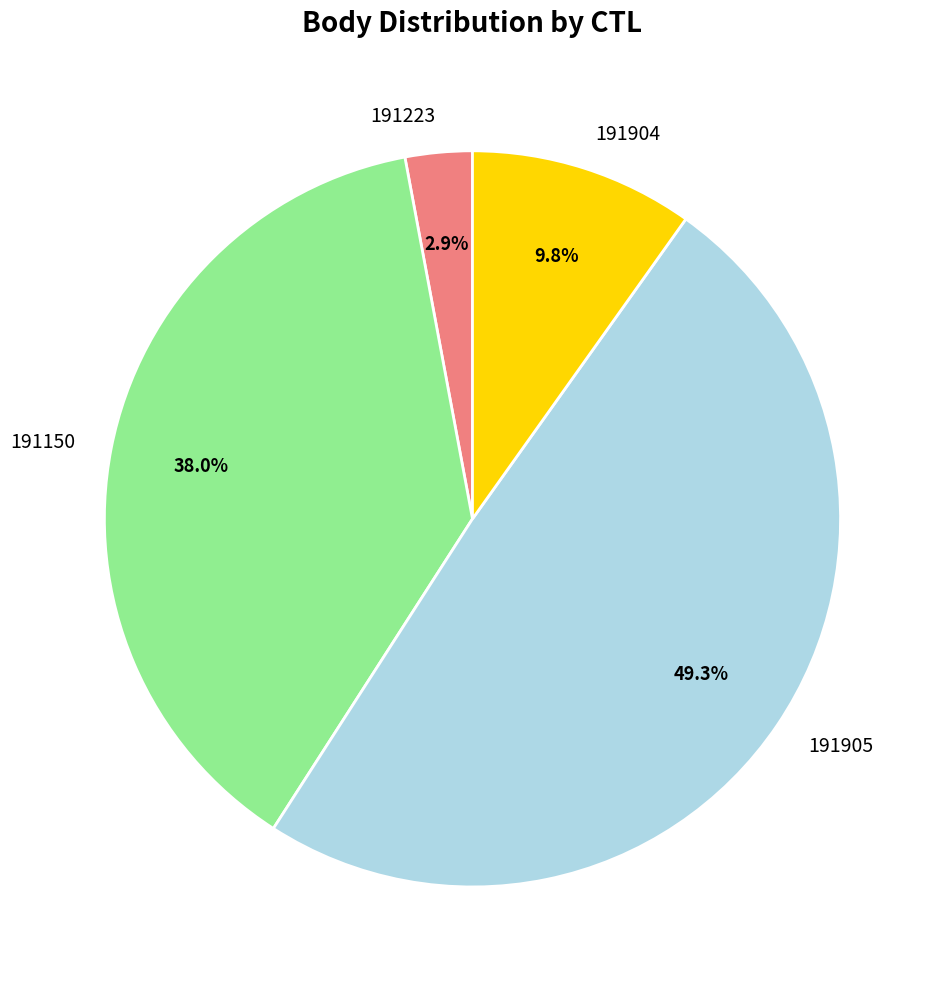

What is the largest slice in the pie chart?

191905